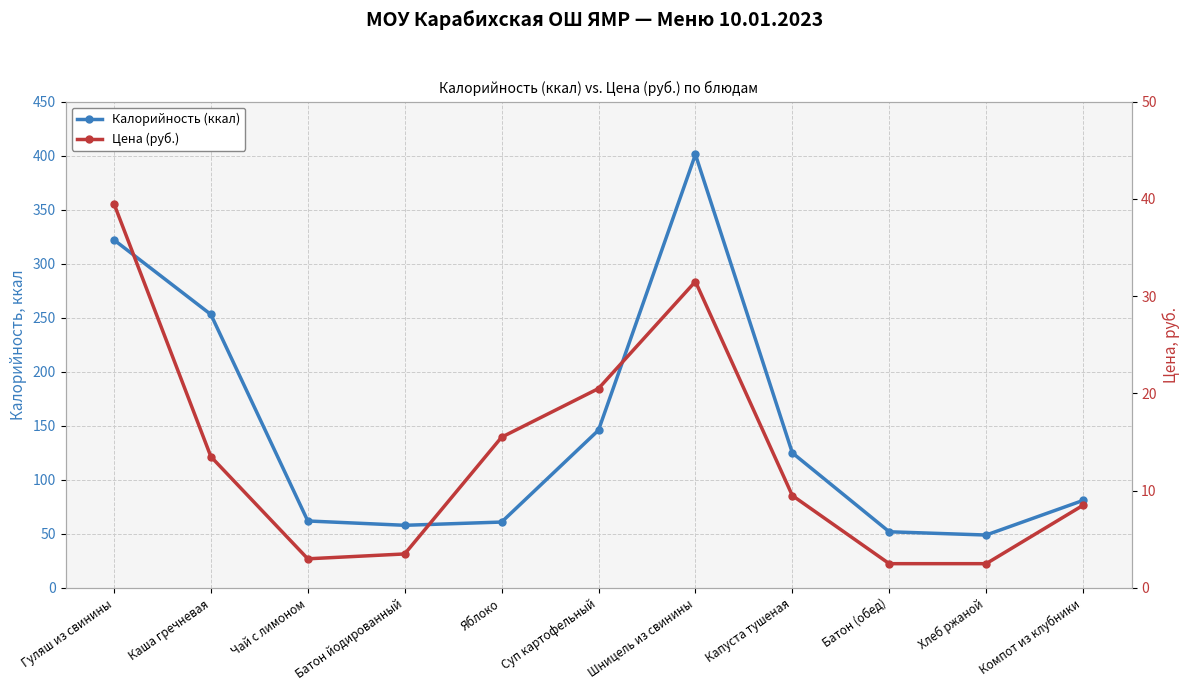

Rank the series by their maximum value, from lowest to highest.

Цена (руб.), Калорийность (ккал)